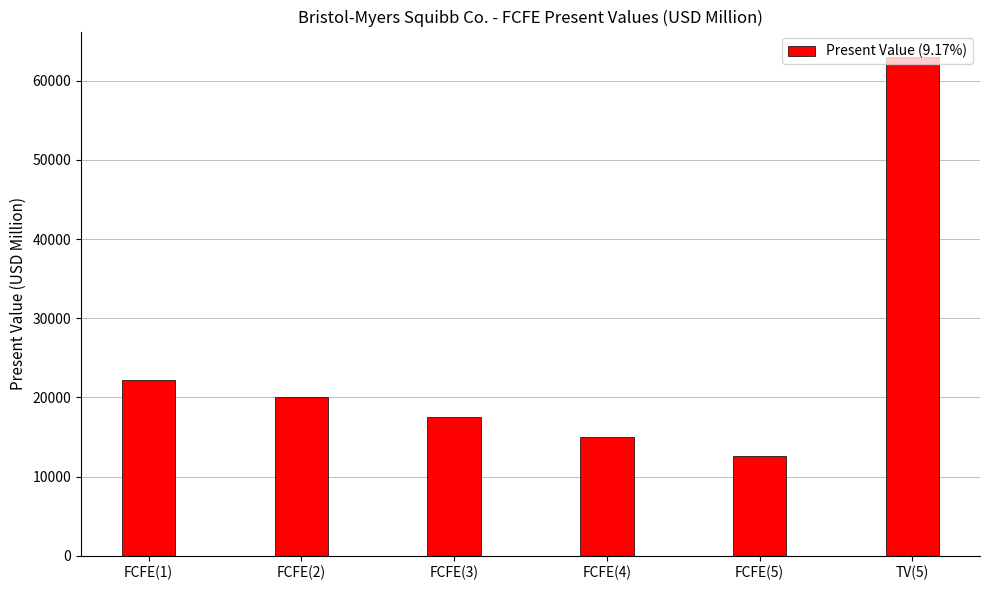

Which category has the highest value across all series?

TV(5)